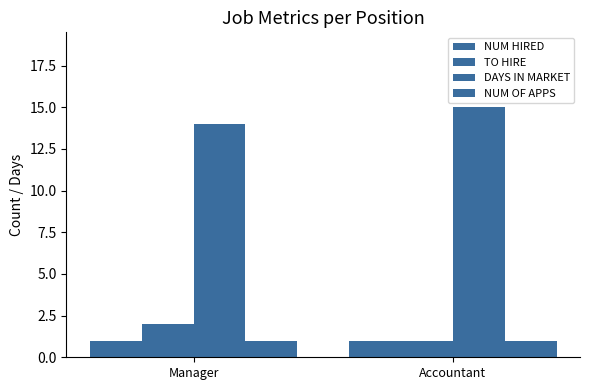

What is the difference between the DAYS IN MARKET values at Accountant and Manager?

1